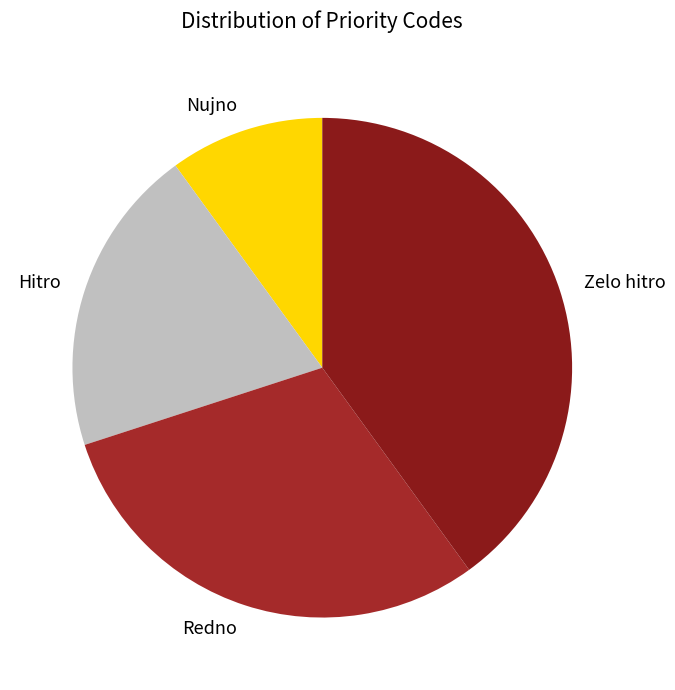

Does Nujno account for over 50% of the chart?

No